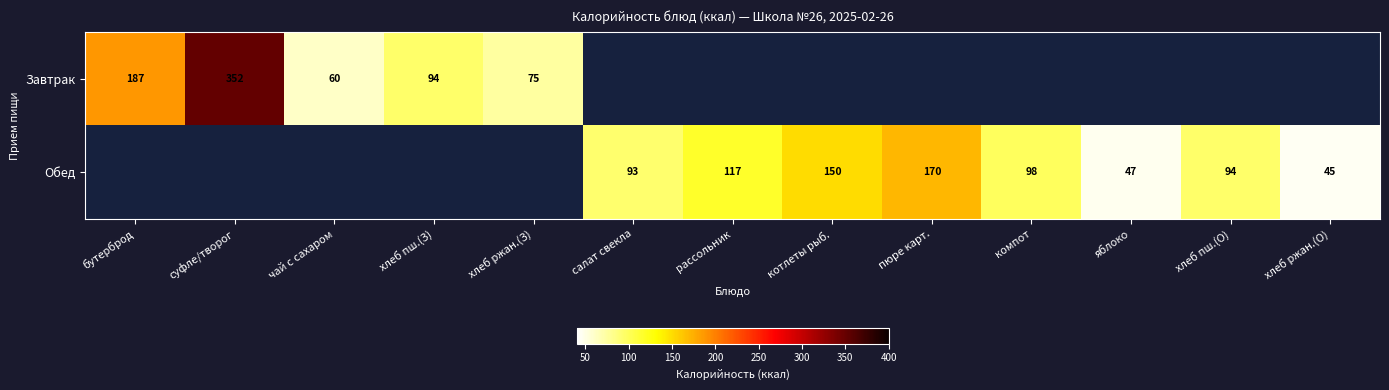

Is the value of Обед at салат свекла greater than the value of Завтрак at хлеб пш.(З)?

No